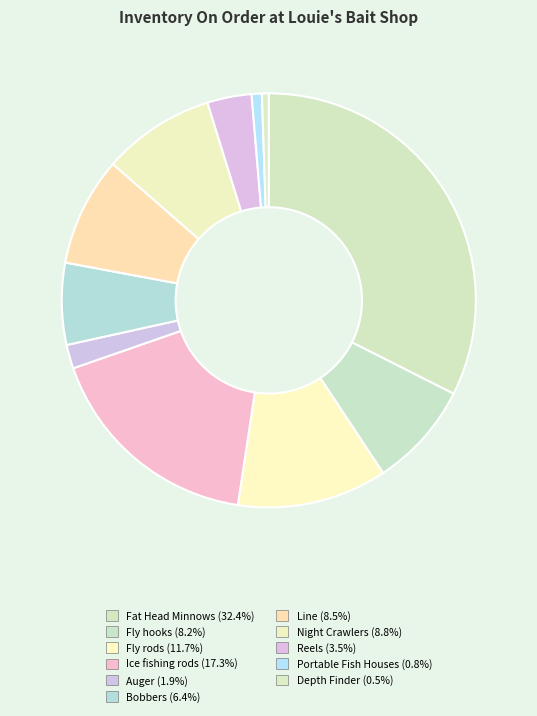

Rank the categories by value from highest to lowest.

Fat Head Minnows, Ice fishing rods, Fly rods, Night Crawlers, Line, Fly hooks, Bobbers, Reels, Auger, Portable Fish Houses, Depth Finder